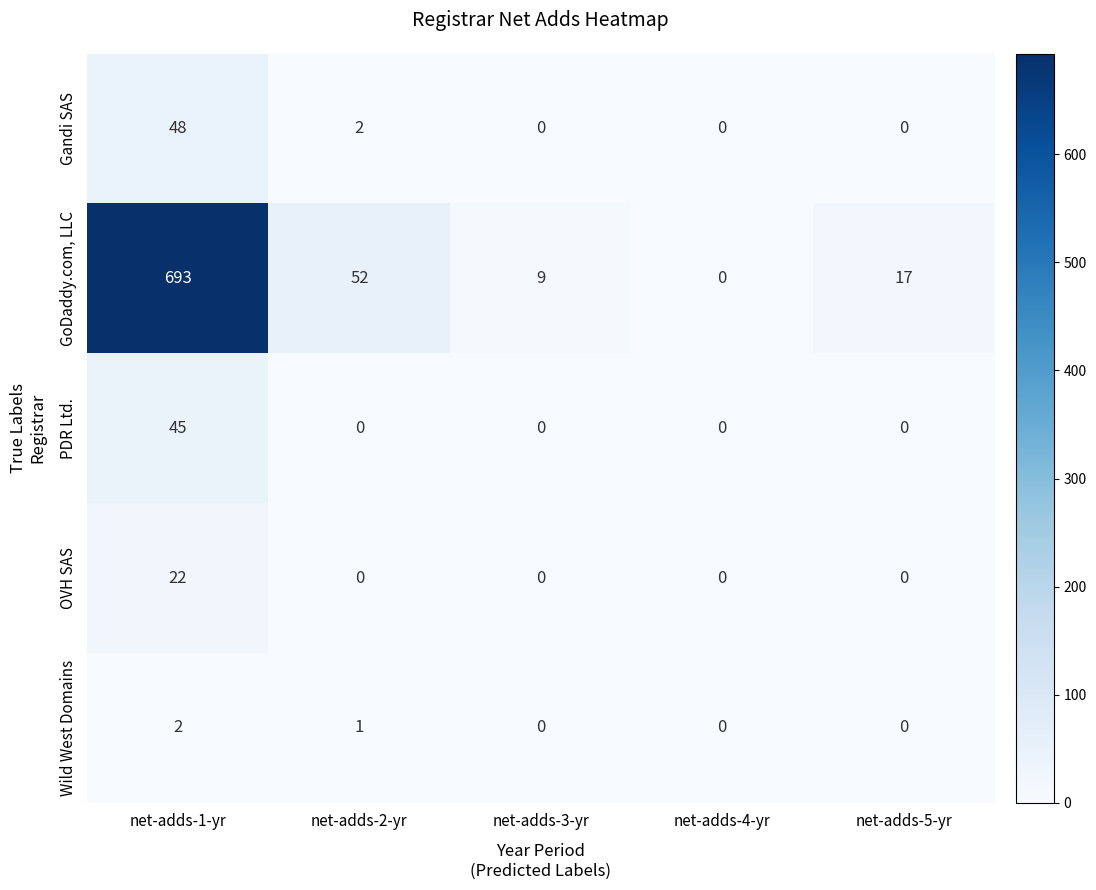

At how many categories does at least one series exceed 578?

1